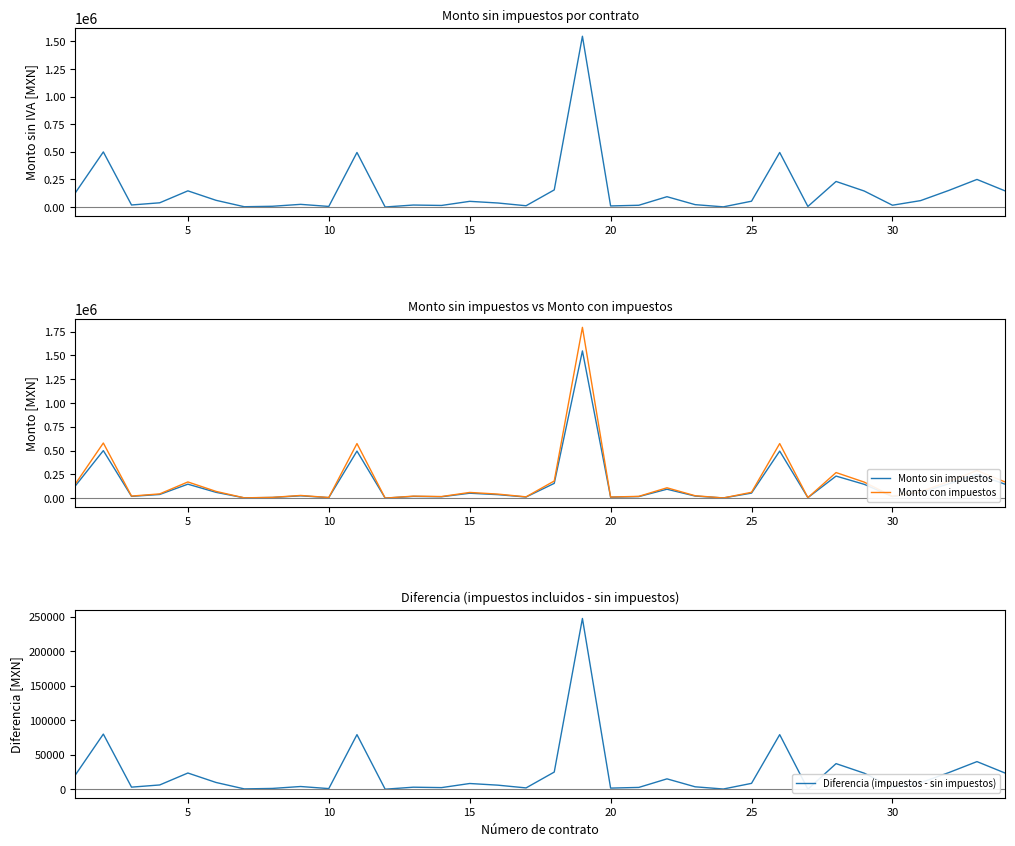

What is the minimum value for Monto con impuestos?

320.0